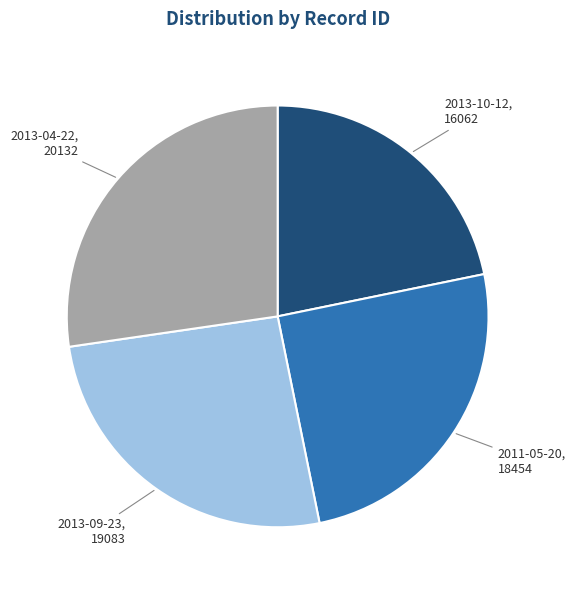

Which slice is the largest?

2013-04-22